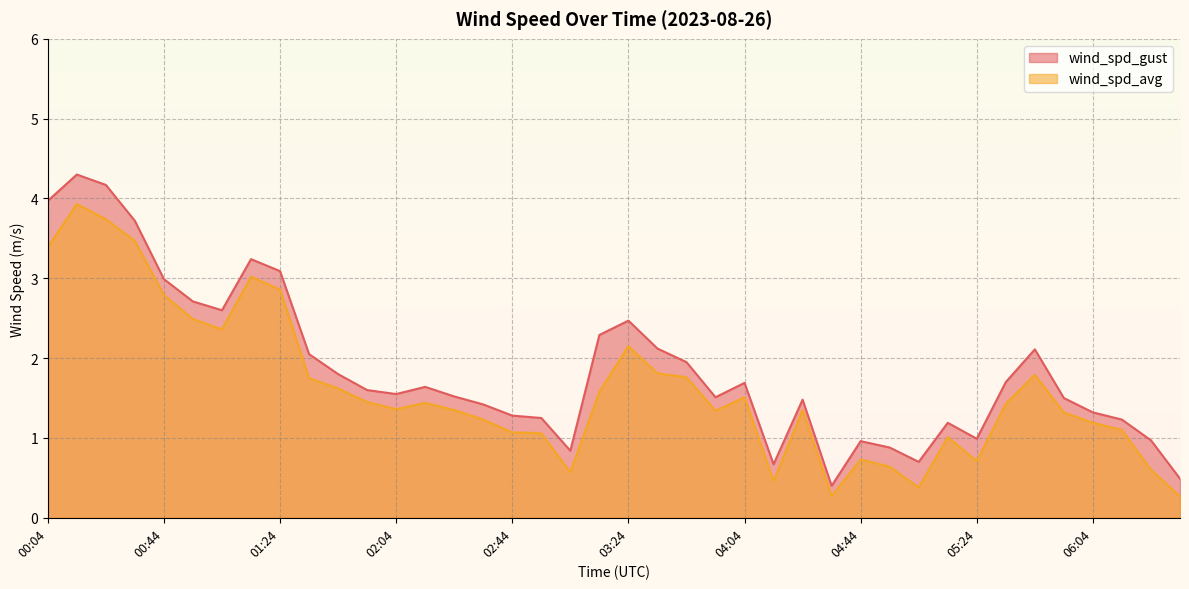

What is the sum of the wind_spd_gust values at 01:04 and 00:54?

5.3